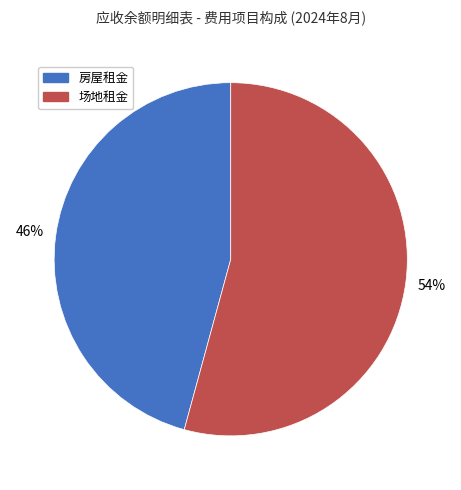

To the nearest percent, what is the average slice percentage?

50%